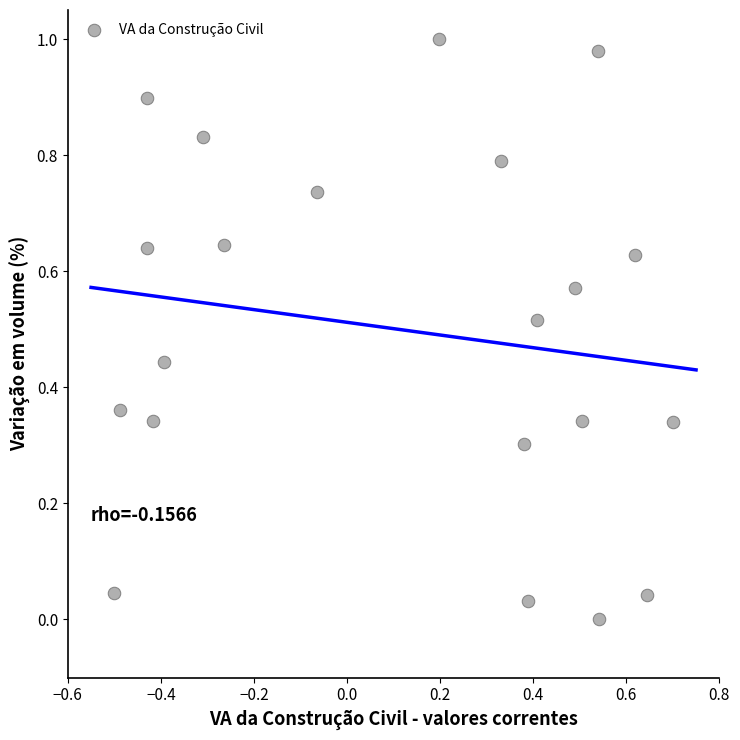

How many data points are displayed?

21